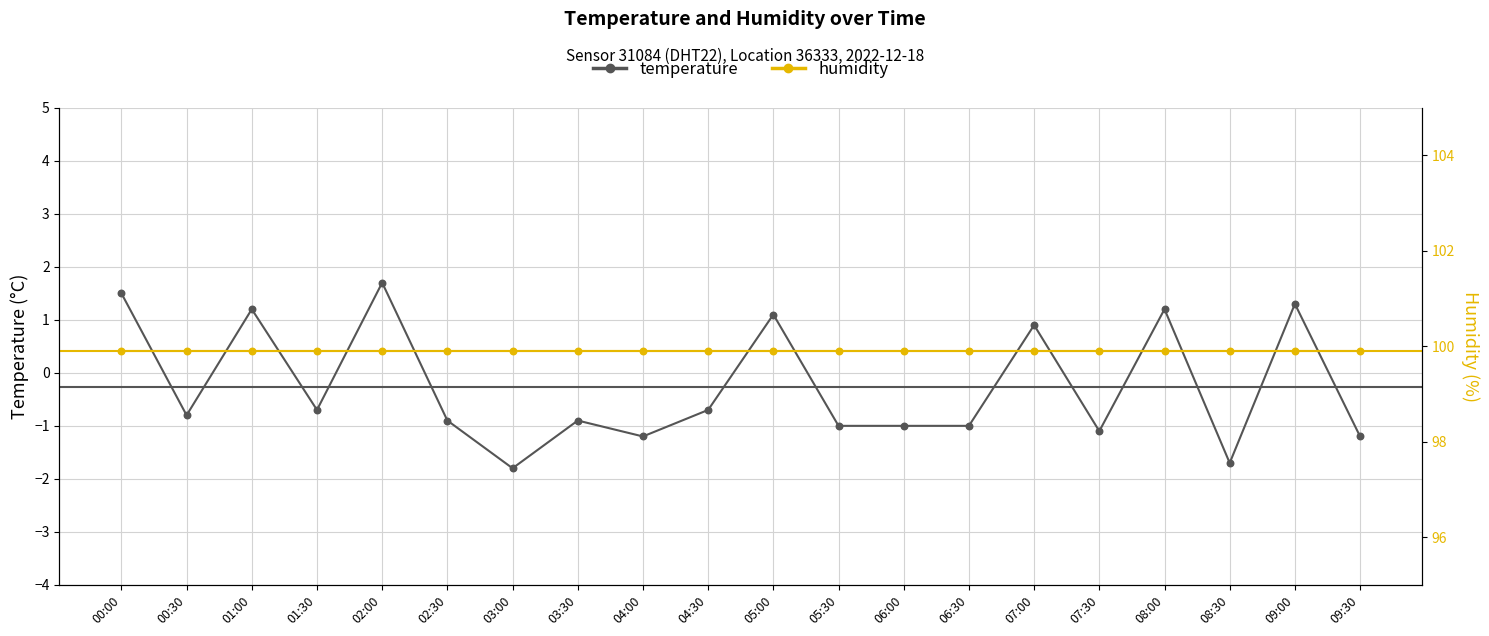

Which series contains the highest Y value?

humidity